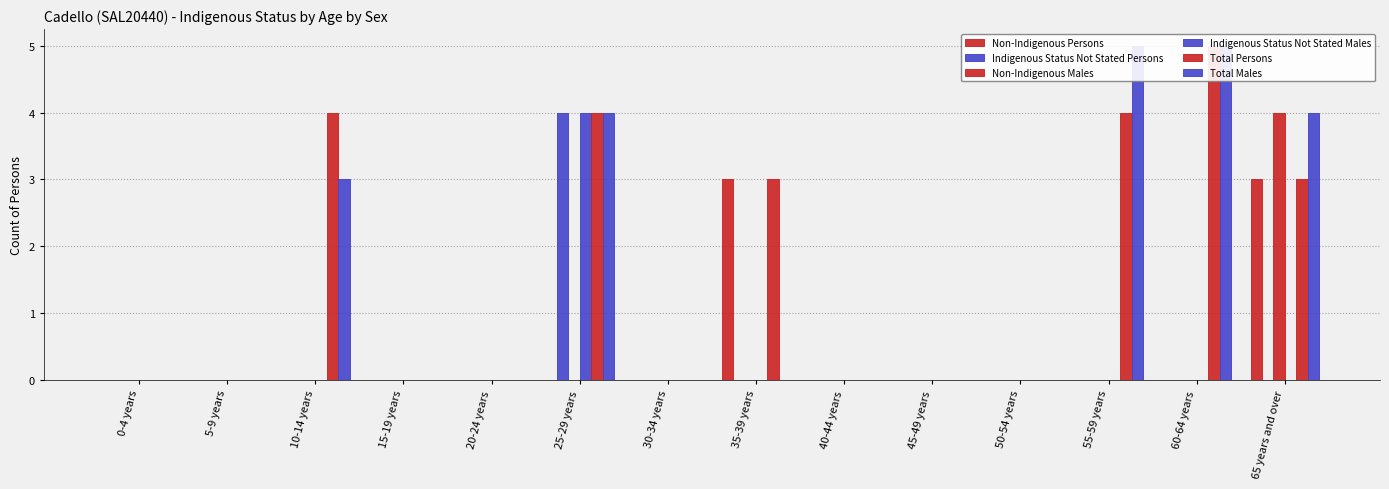

What value does the Total Males series have at 25-29 years?

4